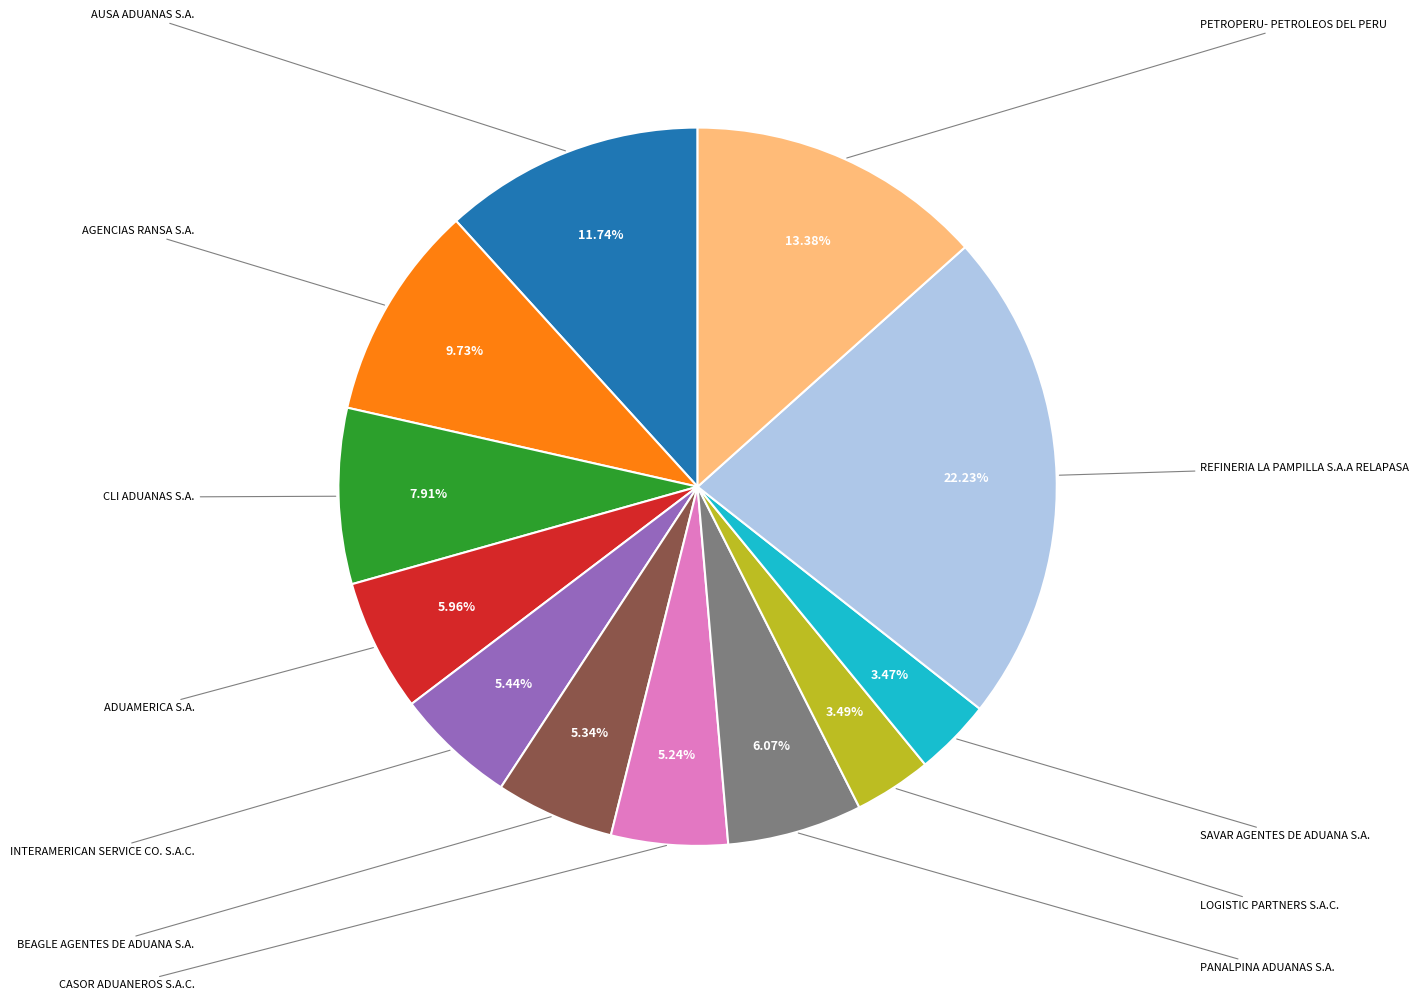

Does any single category account for the majority?

No